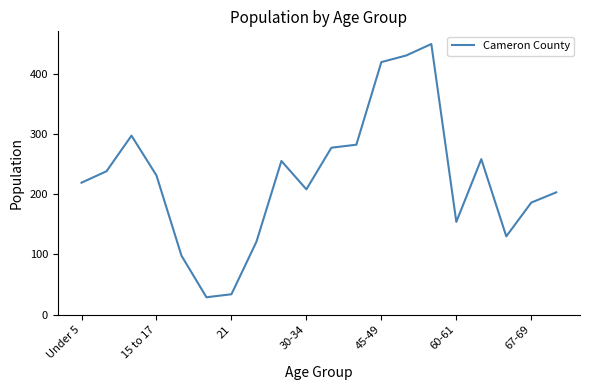

Reading left to right, transcribe all the data shown in this chart.

219	238	297	231	98	29	34	121	255	208	277	282	419	430	449	154	258	130	186	203